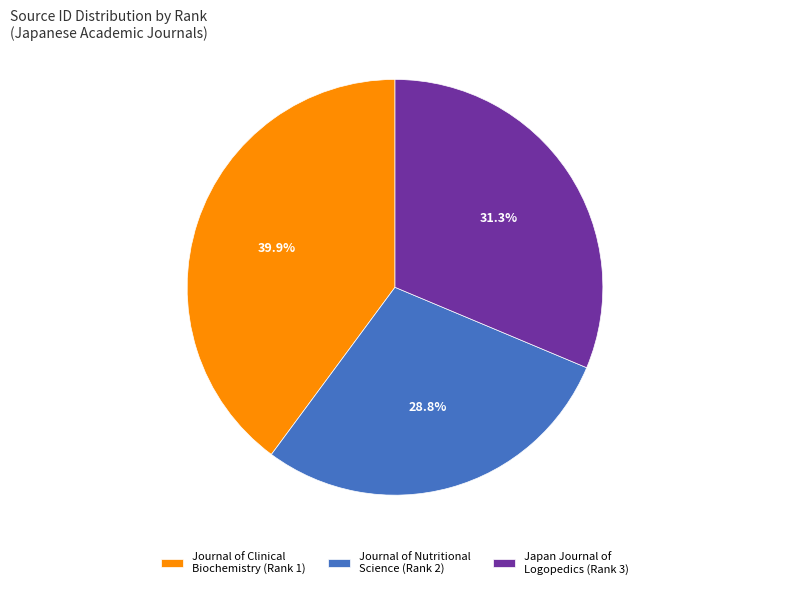

How many segments does this pie chart have?

3